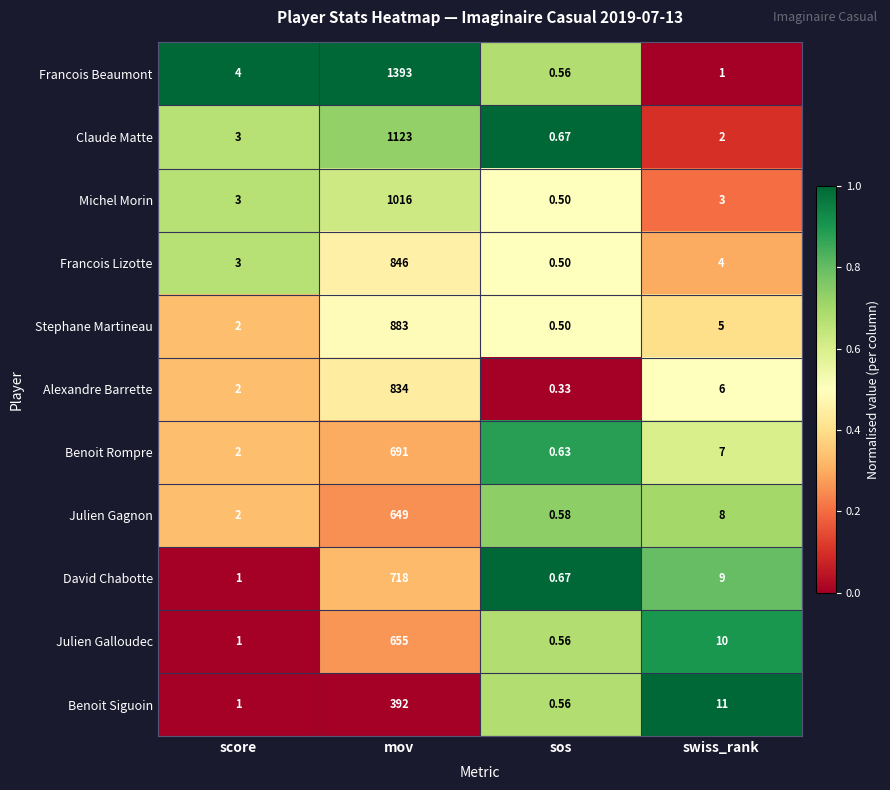

Which series has the largest total across all categories?

Francois Beaumont